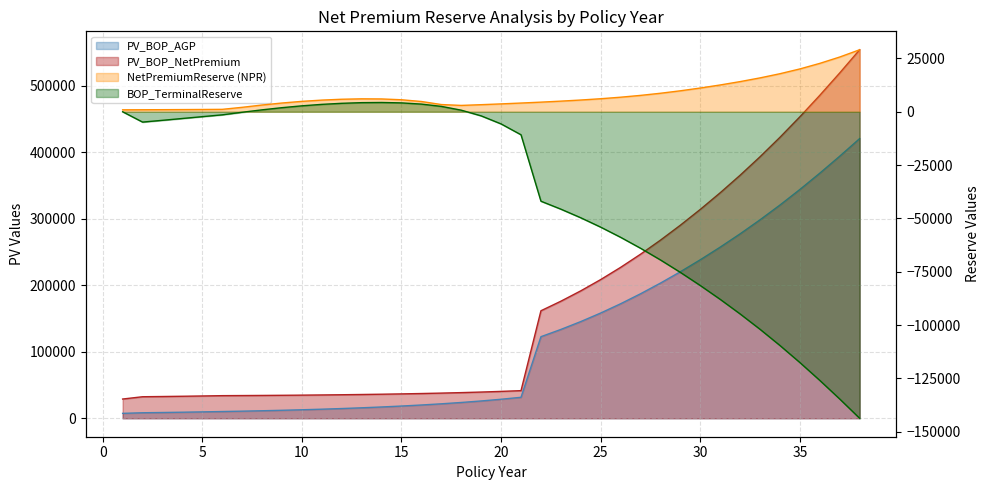

At which category does the chart reach its peak across all series?

38